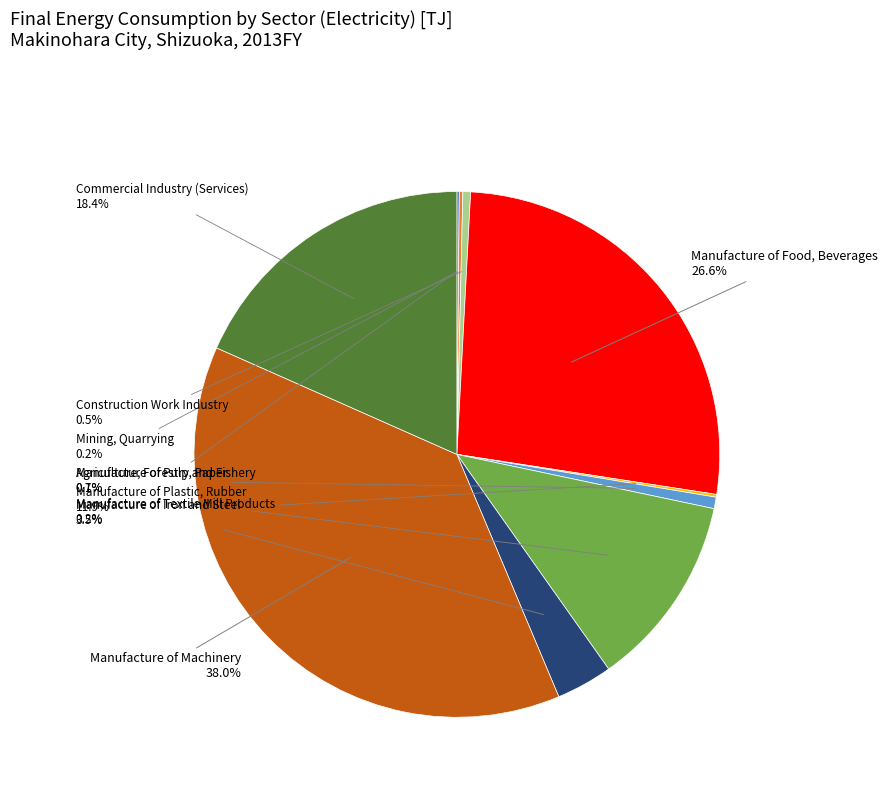

Combined, do Manufacture of Iron and Steel and Construction Work Industry account for over 50%?

No